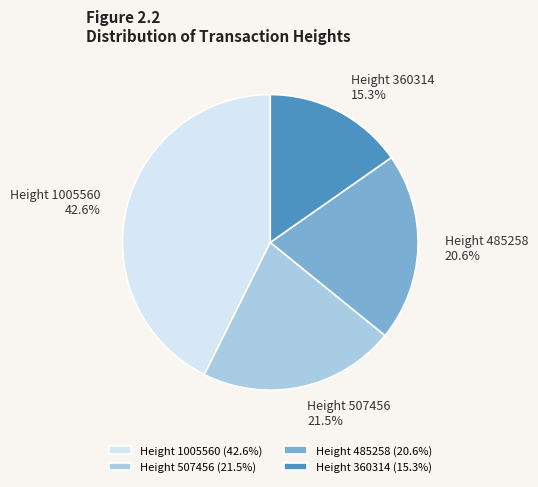

To the nearest percent, what portion does Height 1005560 represent?

43%